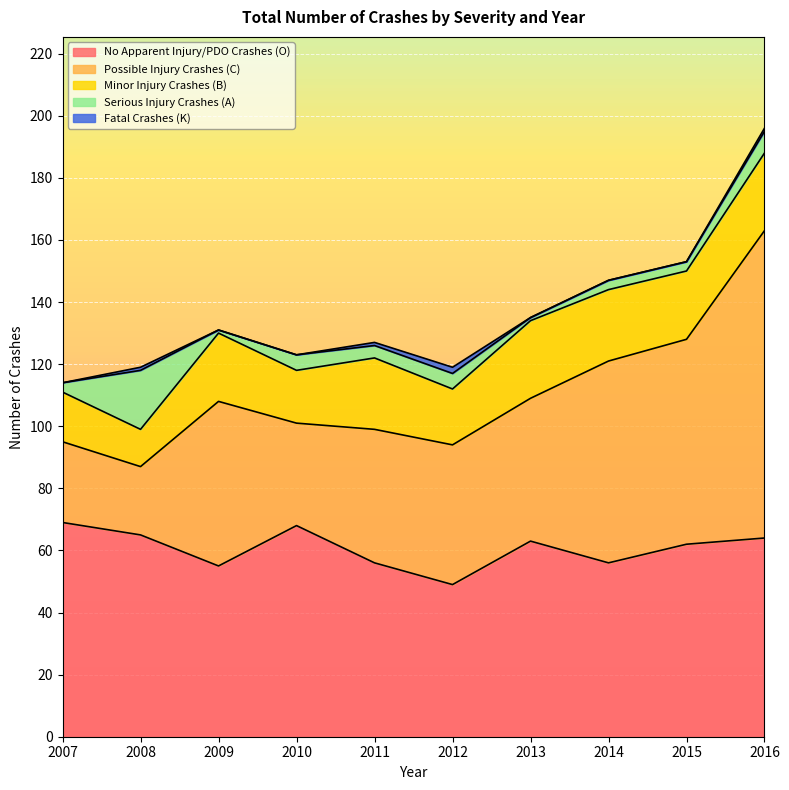

The Fatal Crashes (K) series shows 1 at 2016. True or false?

False